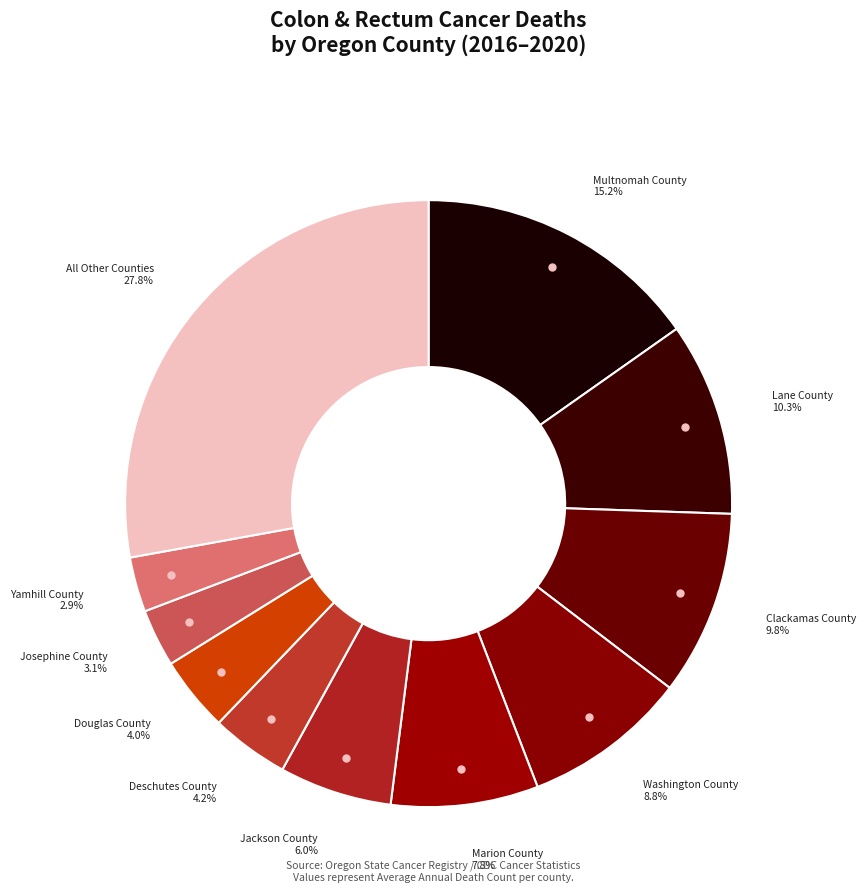

Count the number of slices in the pie.

11